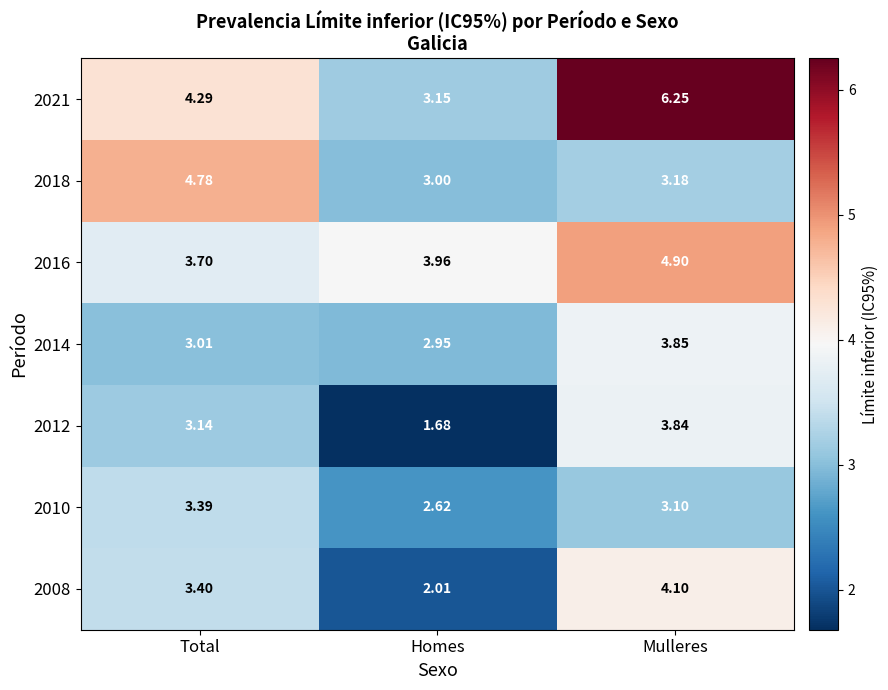

Which category has the highest value across all series?

Mulleres